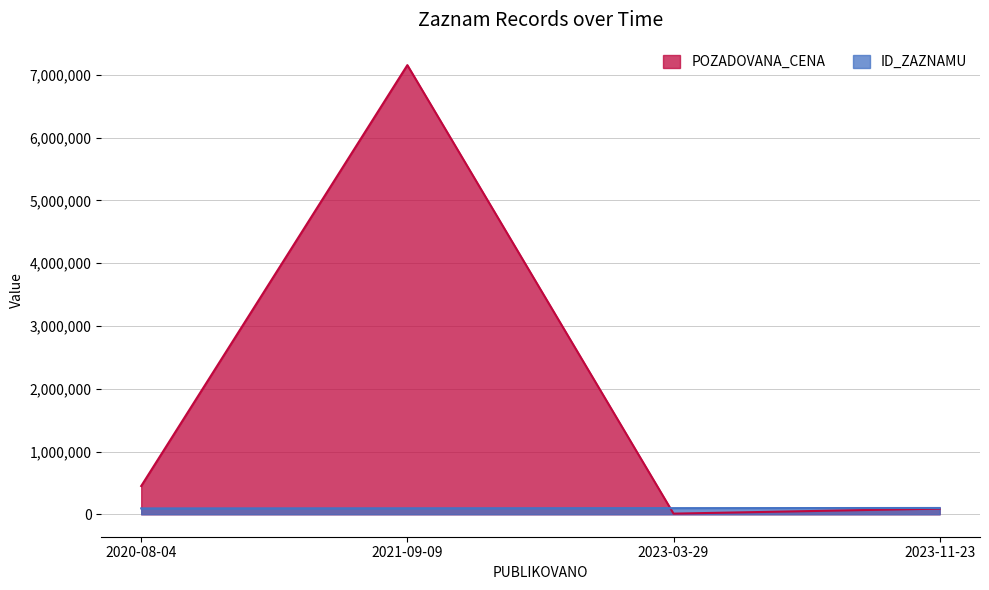

What is the sum of all ID_ZAZNAMU values?

386708